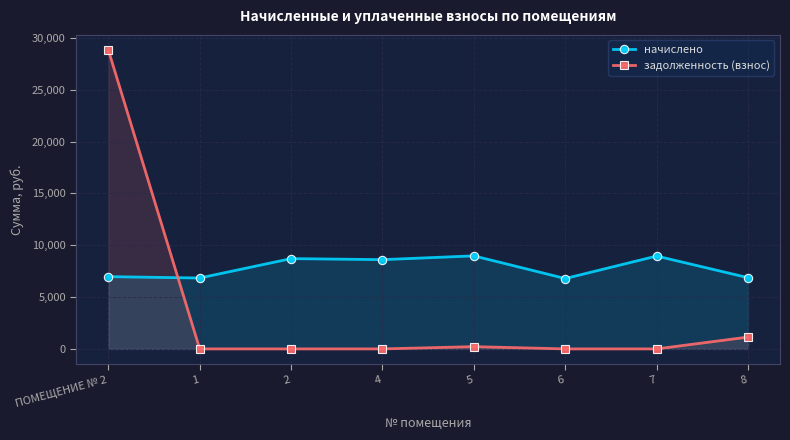

How many lines are shown in the chart?

2